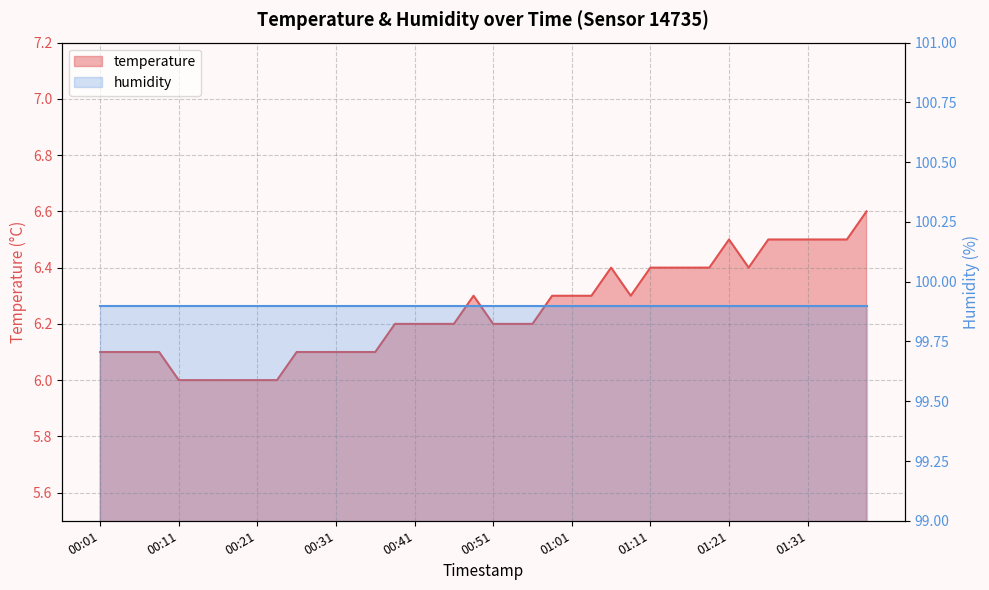

Rank the categories by value from lowest to highest.

00:11, 00:13, 00:16, 00:18, 00:21, 00:23, 00:01, 00:03, 00:06, 00:08, 00:26, 00:28, 00:31, 00:33, 00:36, 00:38, 00:41, 00:43, 00:46, 00:51, 00:53, 00:56, 00:48, 00:58, 01:01, 01:03, 01:09, 01:06, 01:11, 01:14, 01:16, 01:19, 01:24, 01:21, 01:26, 01:29, 01:31, 01:34, 01:36, 01:39